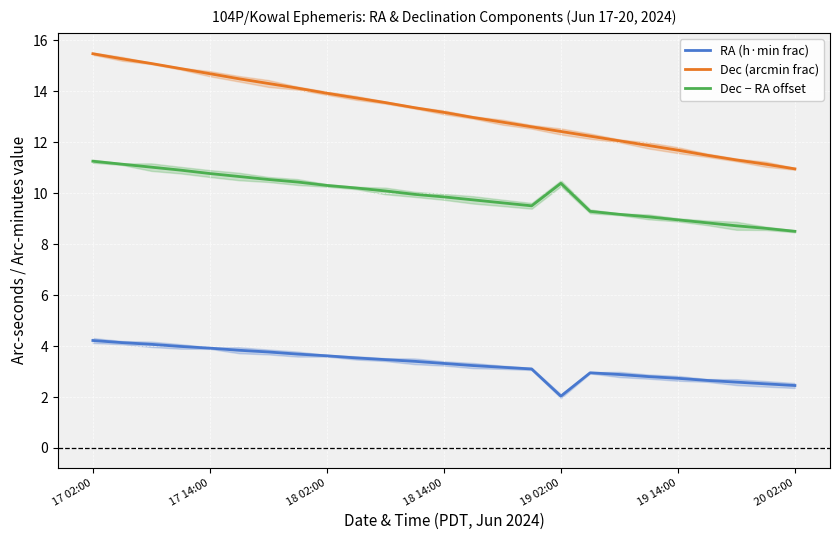

What is the maximum value for RA (h·min frac)?

4.2